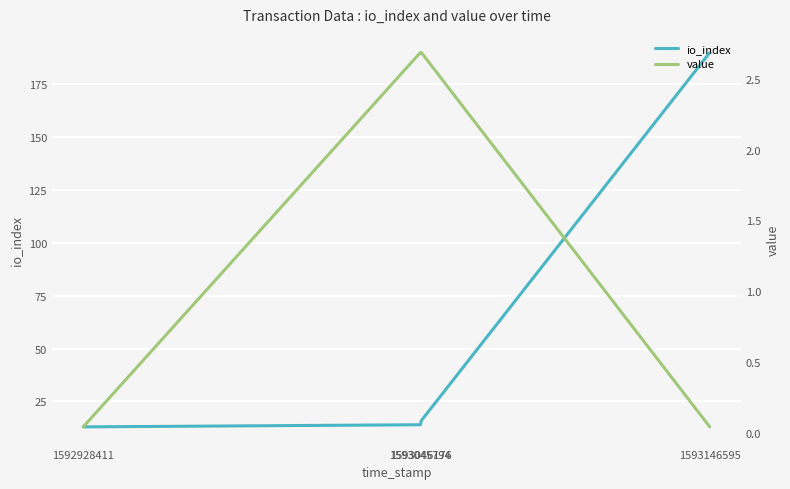

True or false: io_index and value intersect in this chart.

False